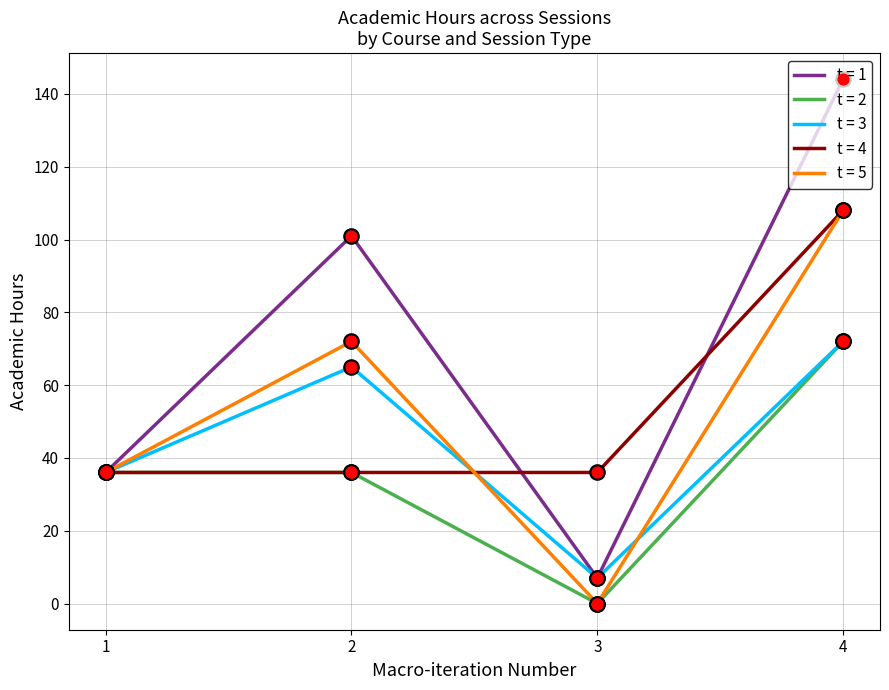

What is the spread (max minus min) of values at 3?

36